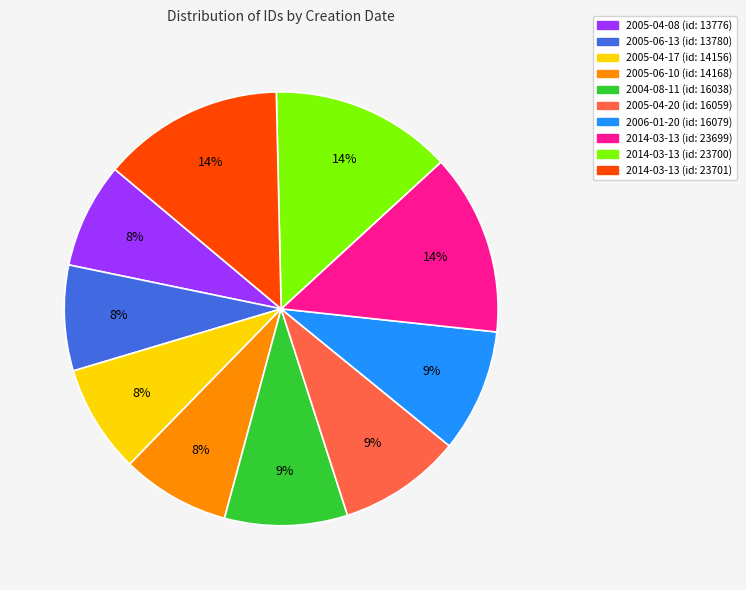

To the nearest percent, what is the average slice percentage?

10%